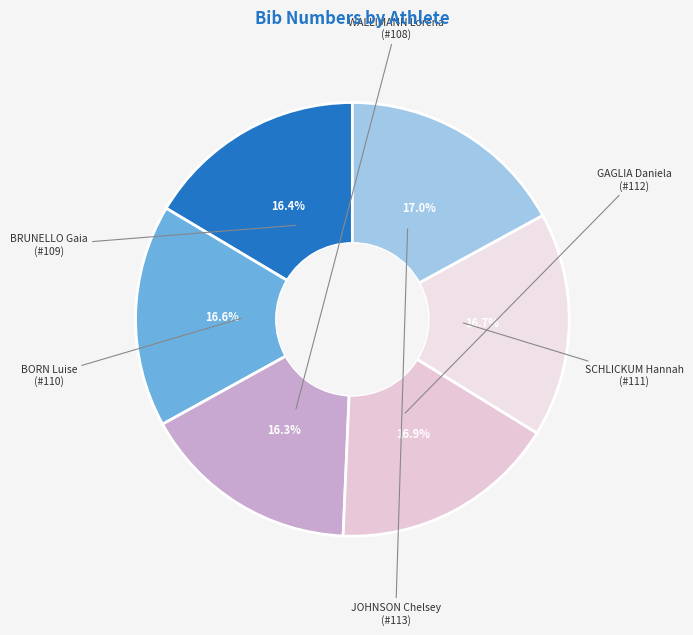

How many slices are in this pie chart?

6